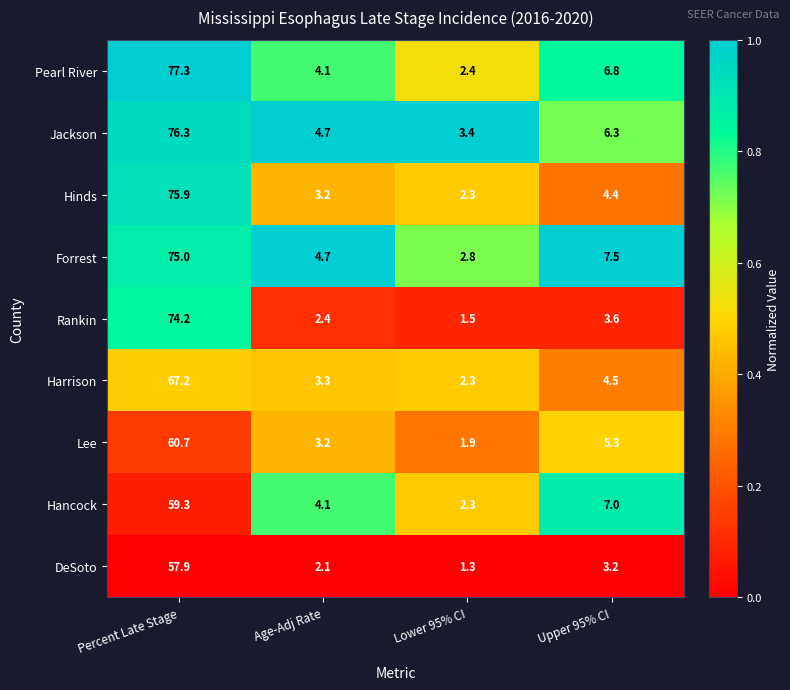

List the labels in order of Pearl River value, largest first.

Percent Late Stage, Upper 95% CI, Age-Adj Rate, Lower 95% CI